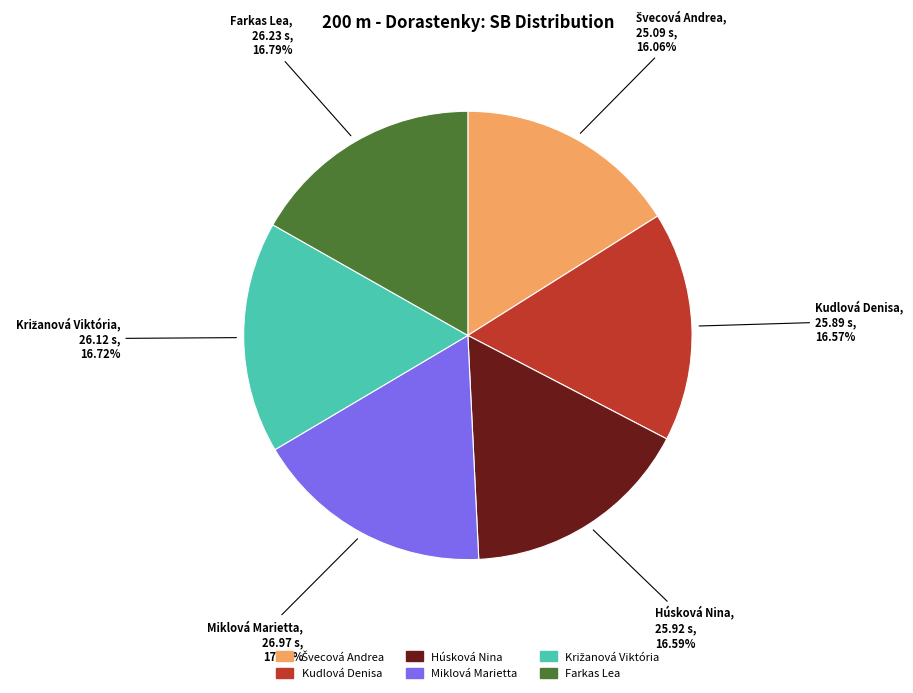

Is it true that Farkas Lea is 17% of the pie?

True